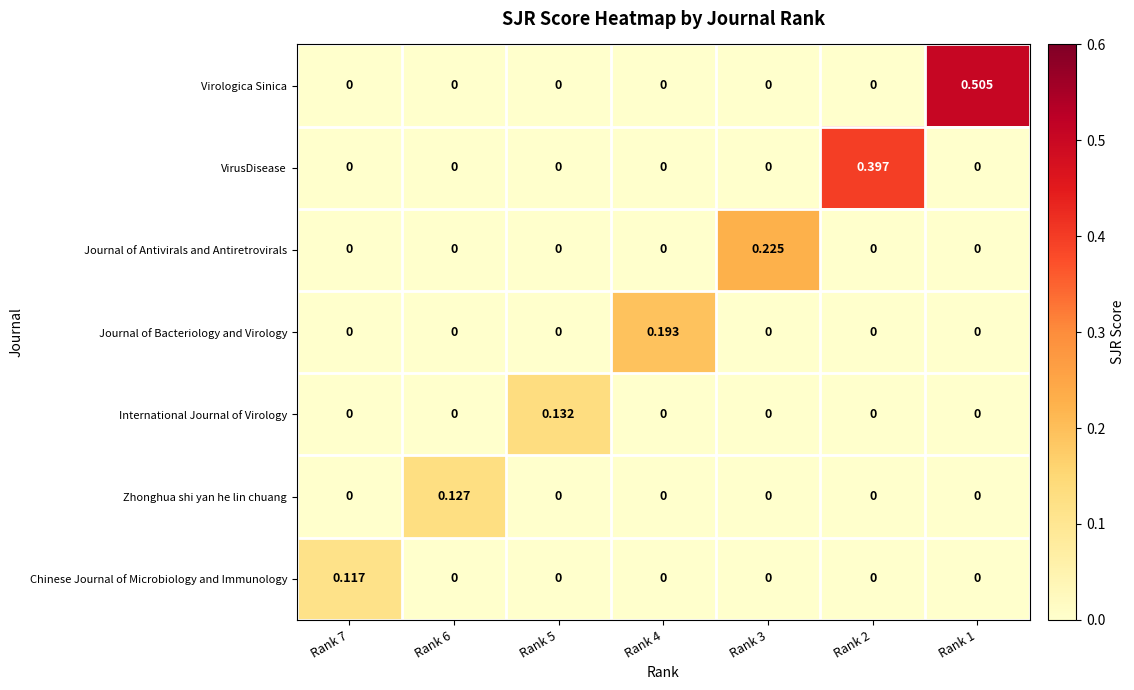

Which series has the largest range (max minus min)?

Virologica Sinica